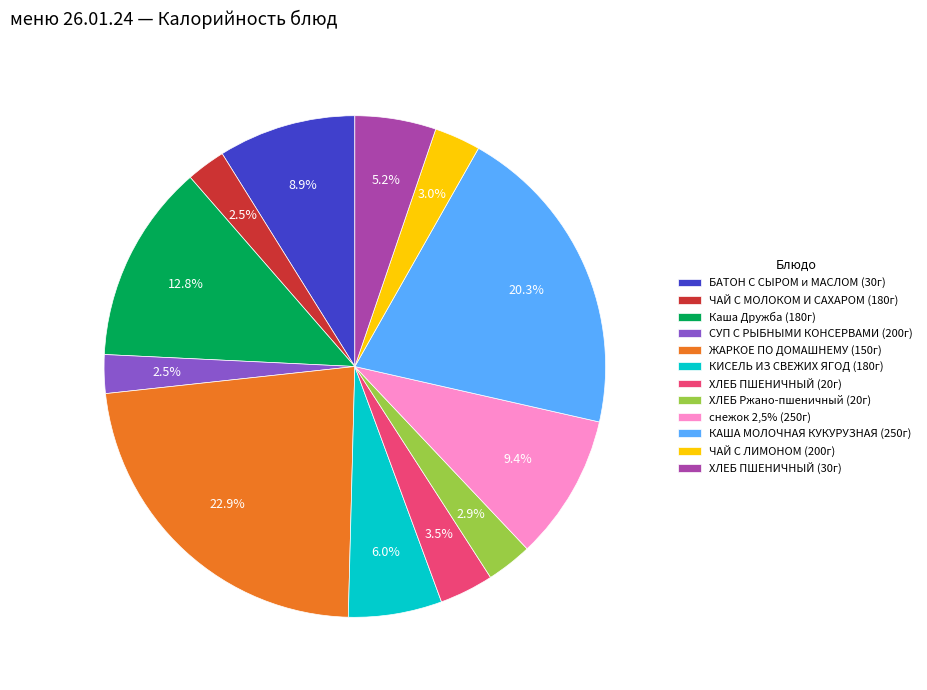

The ХЛЕБ ПШЕНИЧНЫЙ (20г) slice represents 15% of the pie. True or false?

False